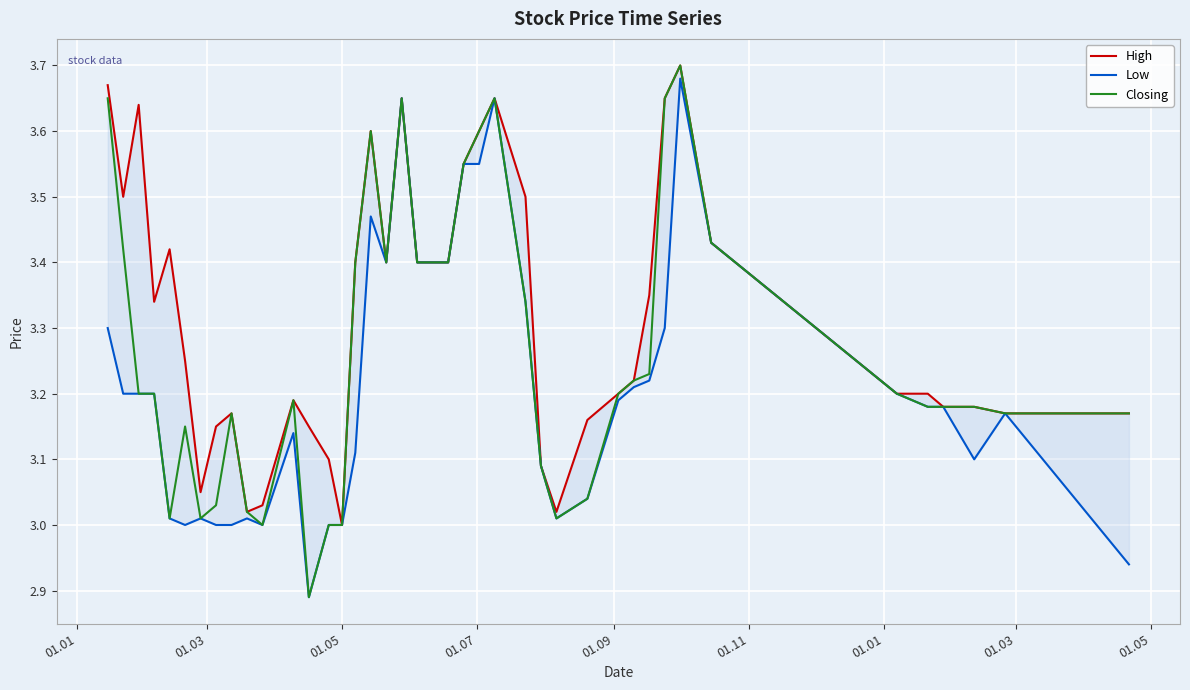

How many interior local peaks does the Low series have?

8